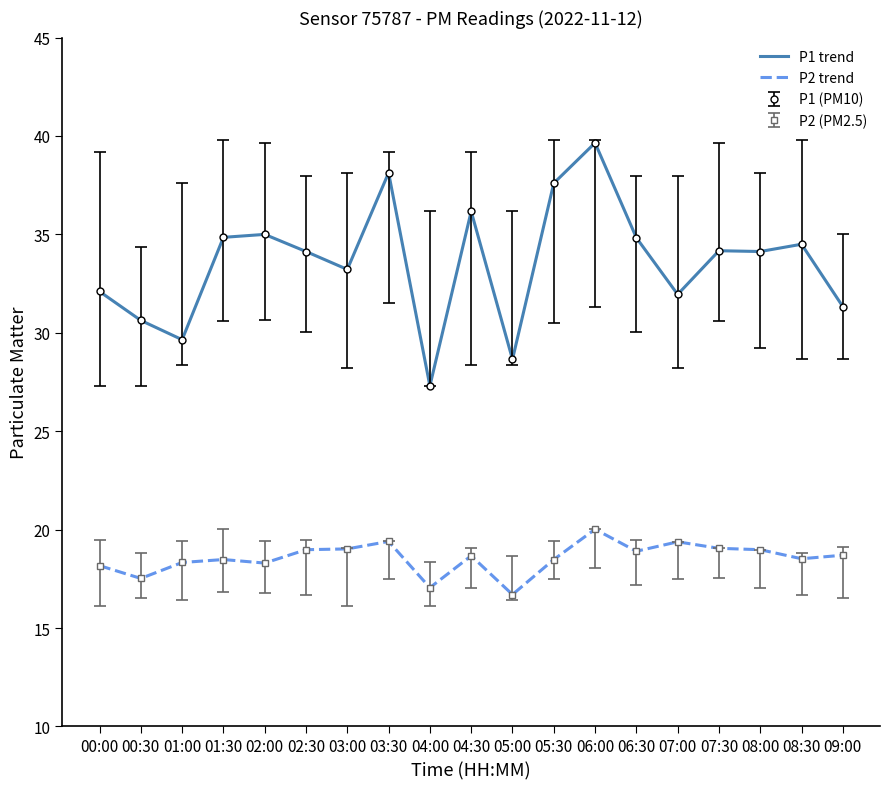

True or false: P1 trend and P2 trend cross at least once.

False